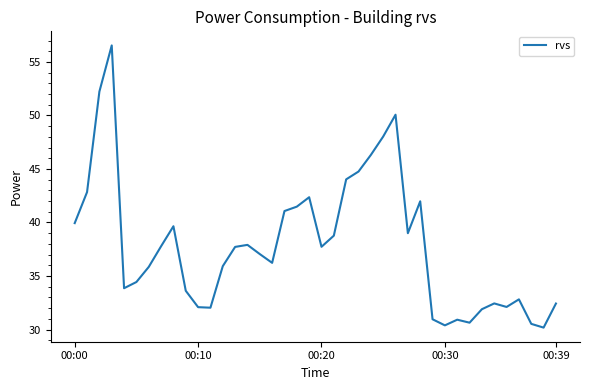

What is the greatest value displayed?

56.5